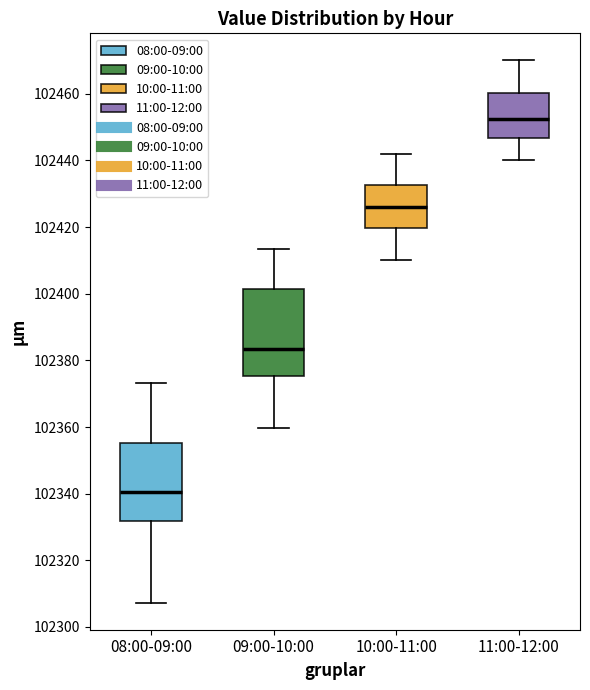

Where is the lower edge of the box for 08:00-09:00 on the y-axis? The values are not printed on the chart, so give them approximately, as read against the axis.

102332